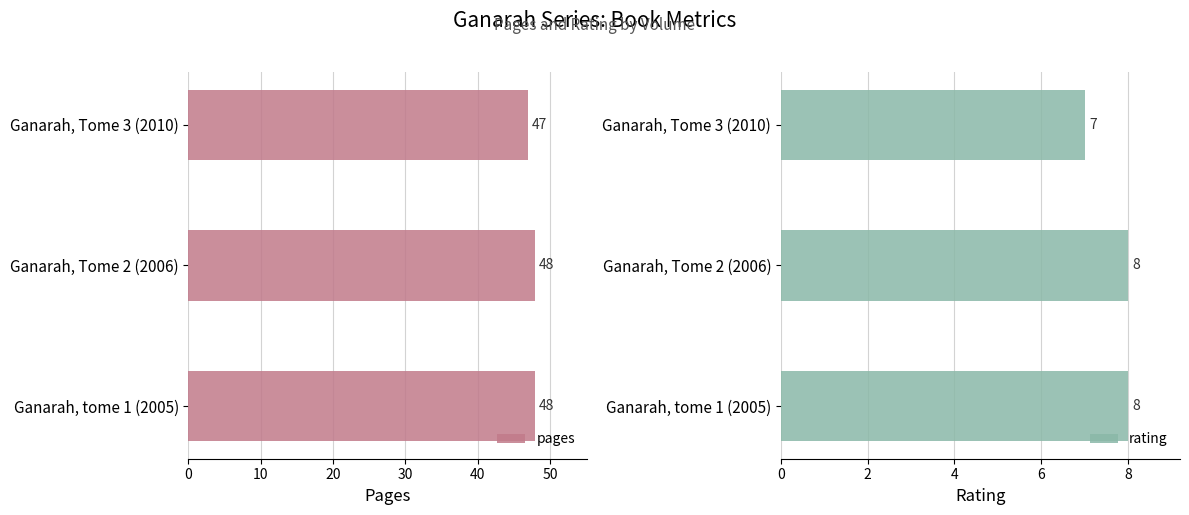

Is it true that pages equals 67 at Ganarah, tome 1 (2005)?

False